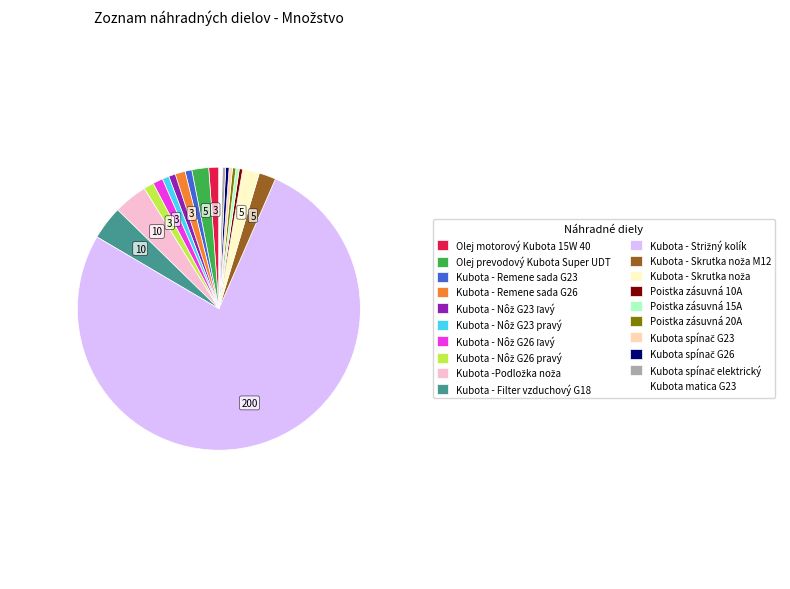

Is it true that Poistka zásuvná 10A is 13% of the pie?

False